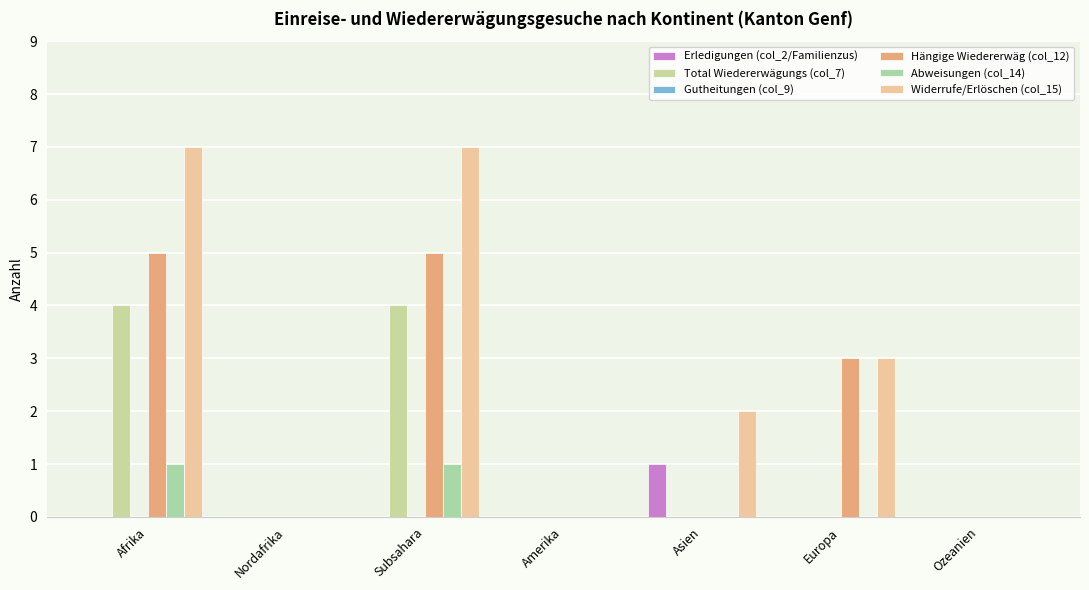

Are the bars grouped side by side (vs. stacked)?

Yes